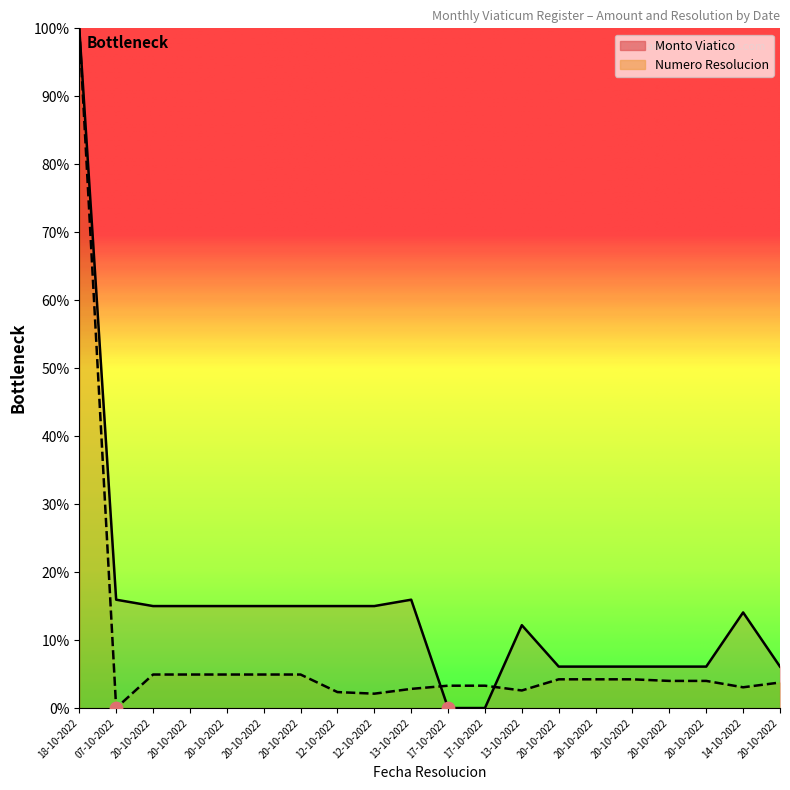

Which series contains the highest Y value?

Monto Viatico